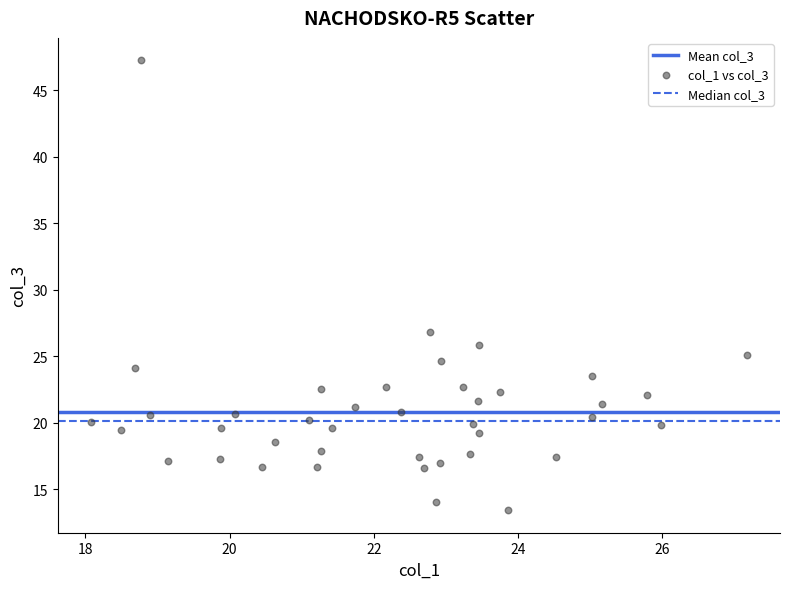

What Y value in the scatter plot is closest to 30?

26.8